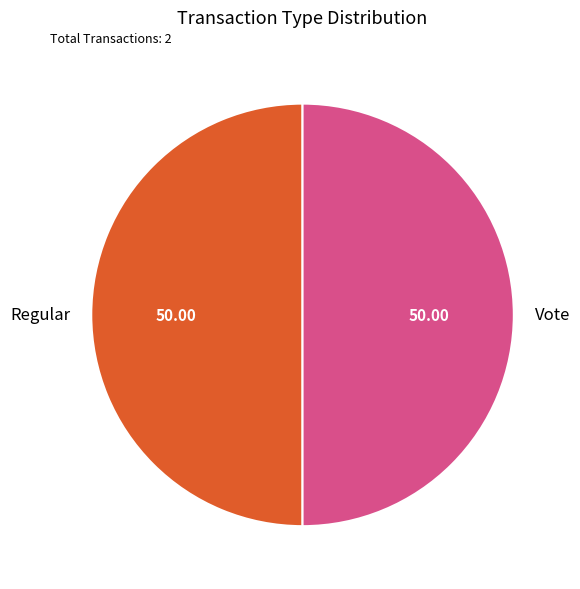

Approximately how many times larger is the value at Regular compared to Vote?

1.0